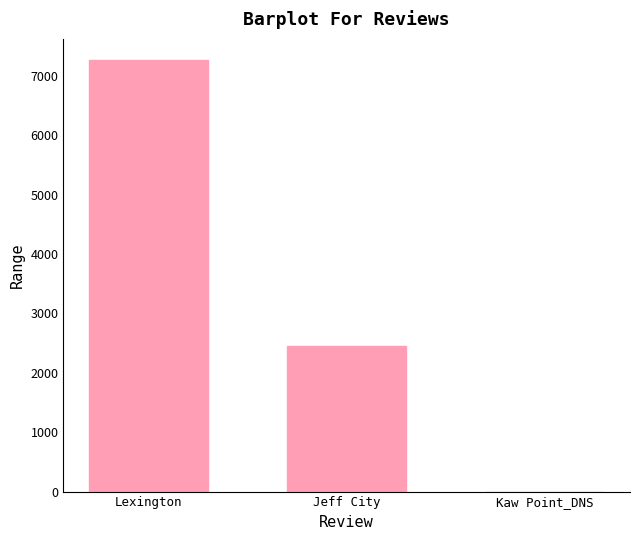

Where is the data nearest to the value 3630?

Jeff City